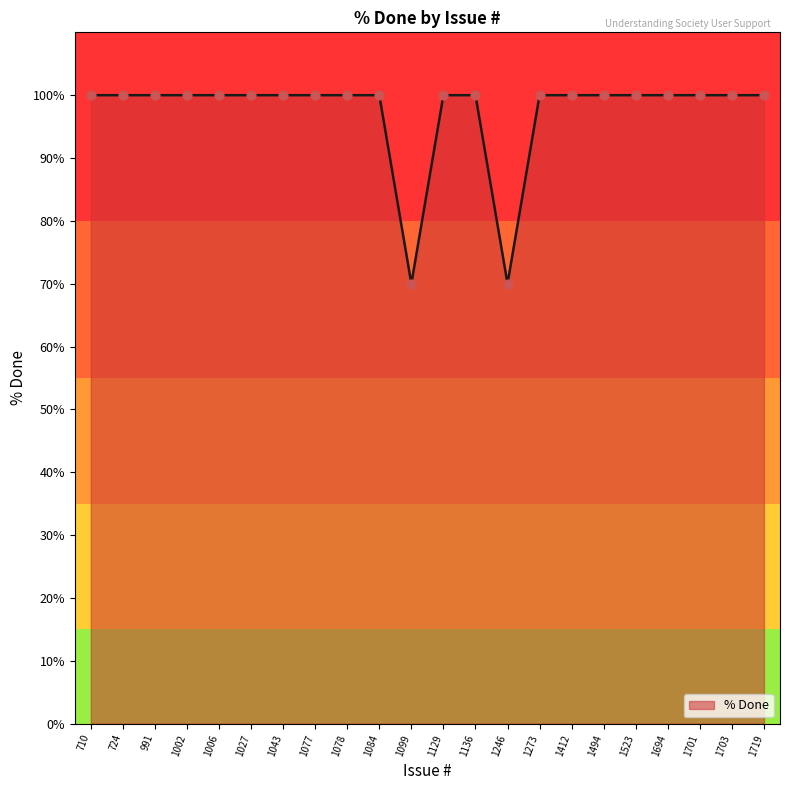

What is the ratio of the value at 1099 to the value at 1273?

0.7